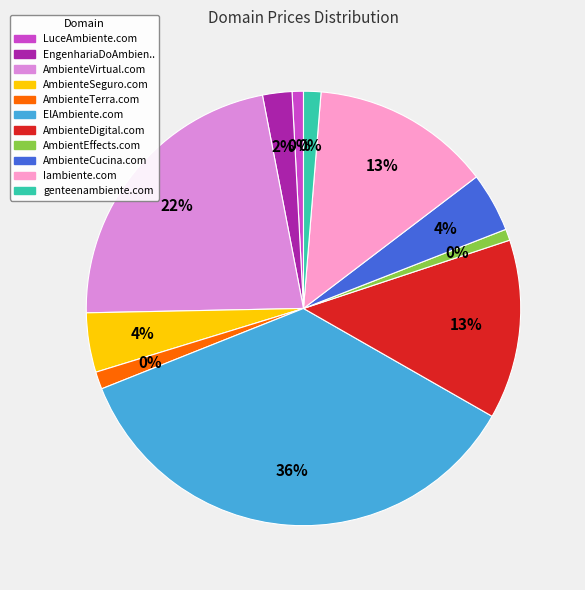

Which slice is the largest?

ElAmbiente.com